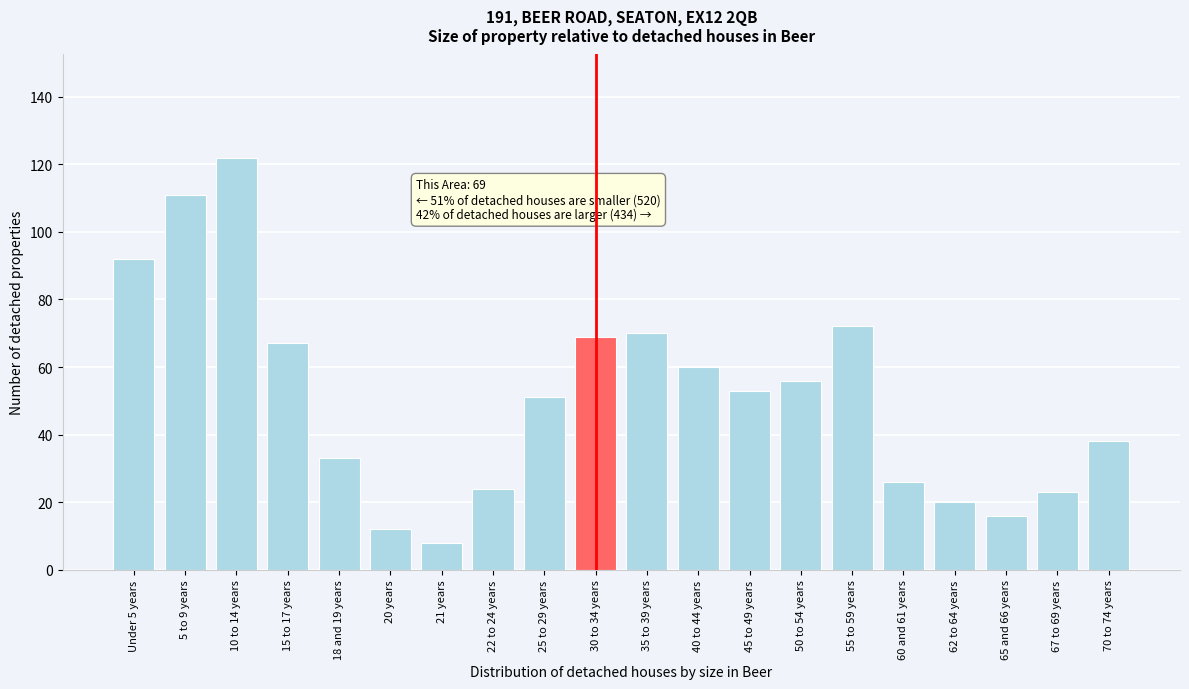

Reading left to right, transcribe all the data shown in this chart.

92	111	122	67	33	12	8	24	51	69	70	60	53	56	72	26	20	16	23	38